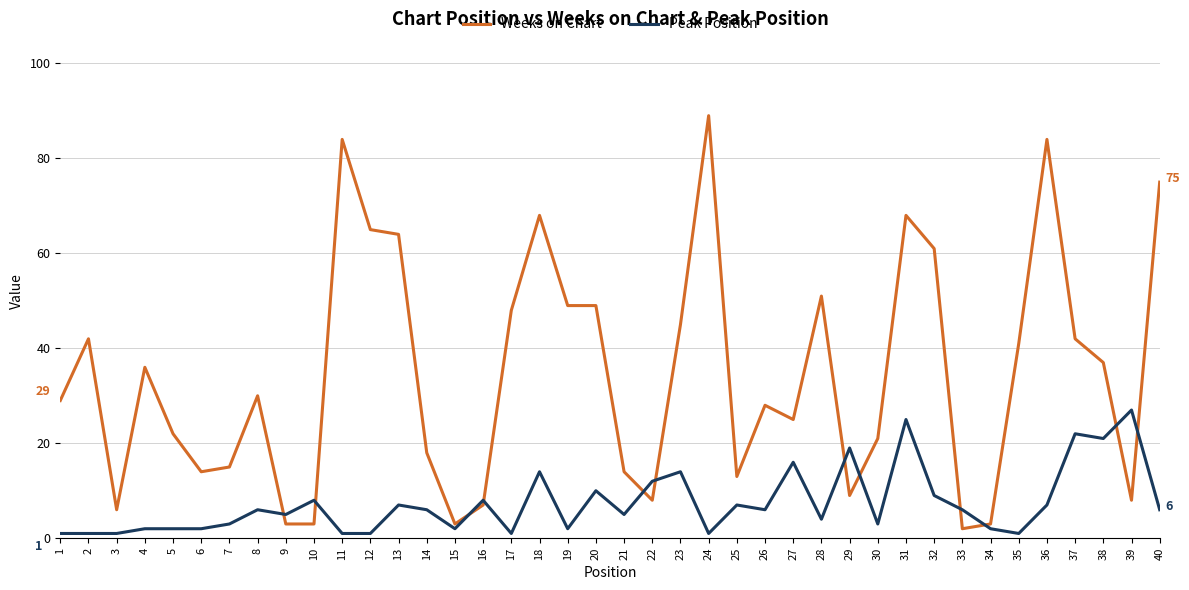

After their last crossing, which series has the higher values: Weeks on Chart or Peak Position?

Weeks on Chart